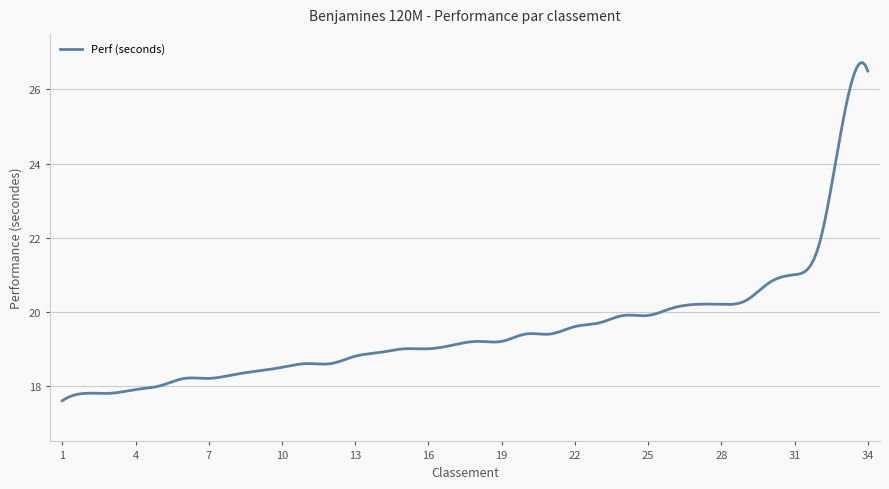

What is the greatest value displayed?

26.7